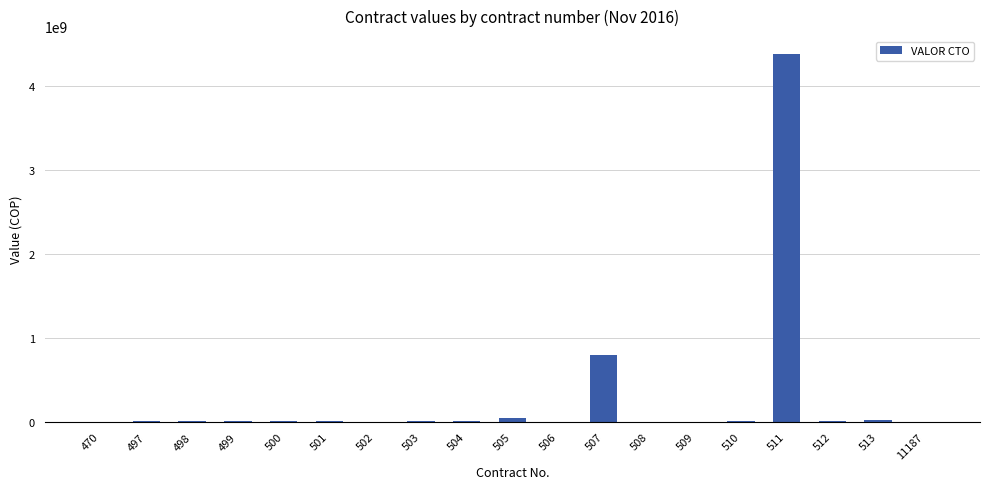

What is the average value?

282092403